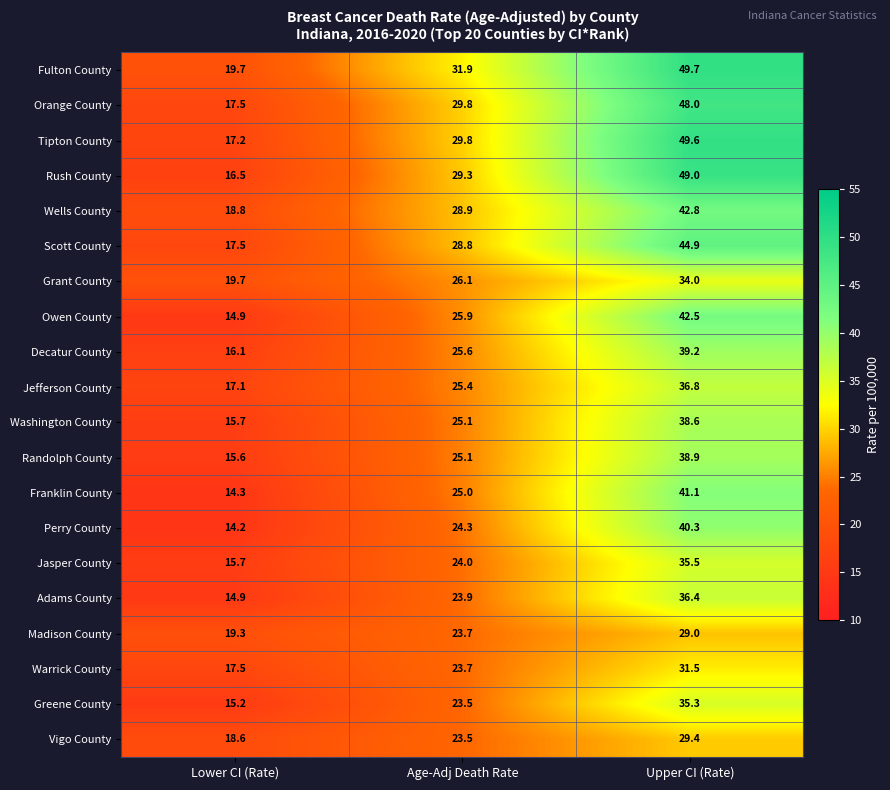

The Vigo County series shows 23.5 at Age-Adj Death Rate. True or false?

True